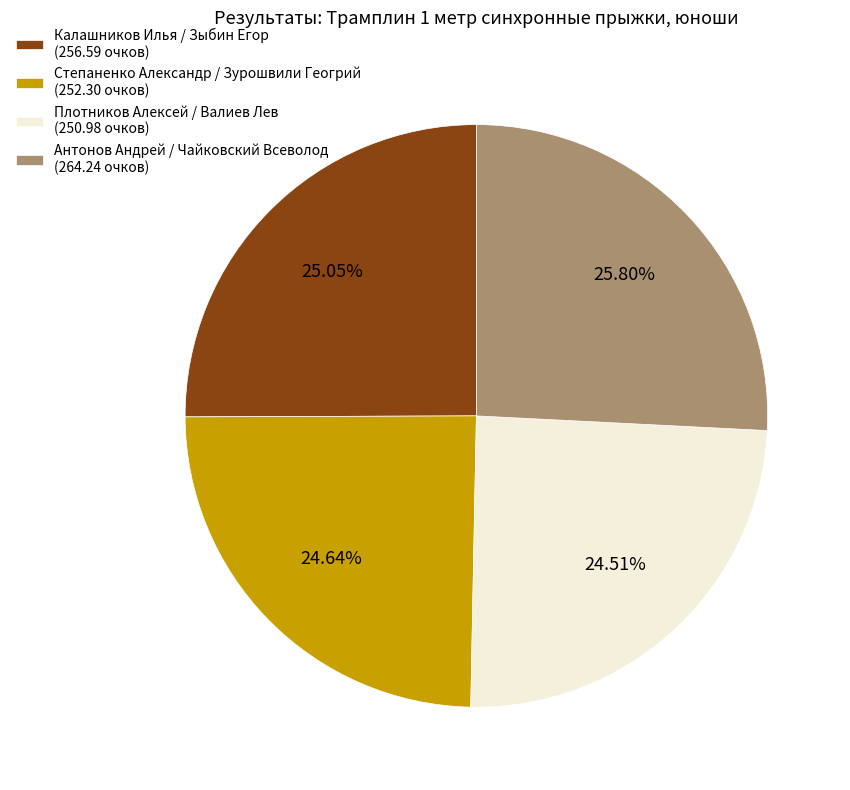

How many slices are in this pie chart?

4